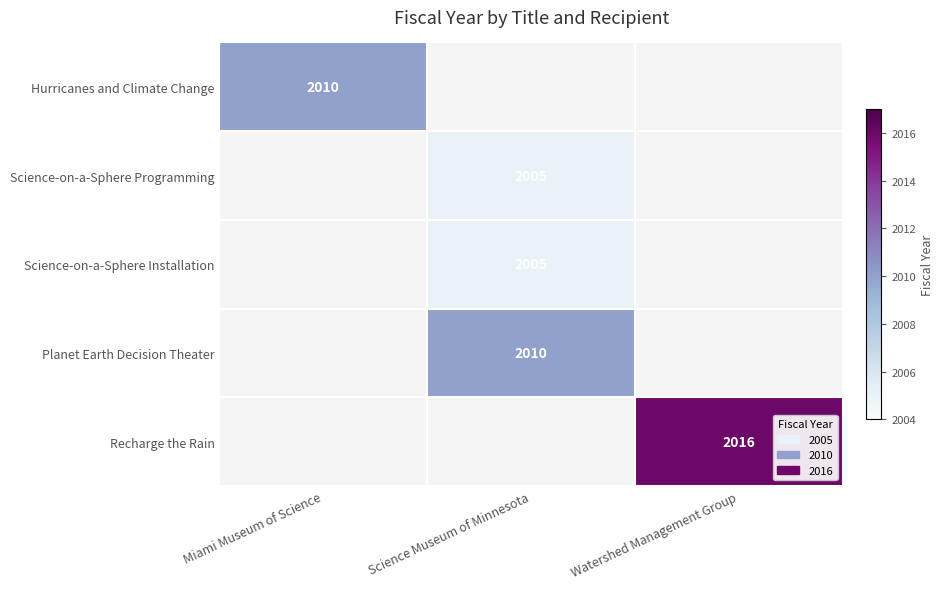

What is the minimum value shown in the chart?

2005.0